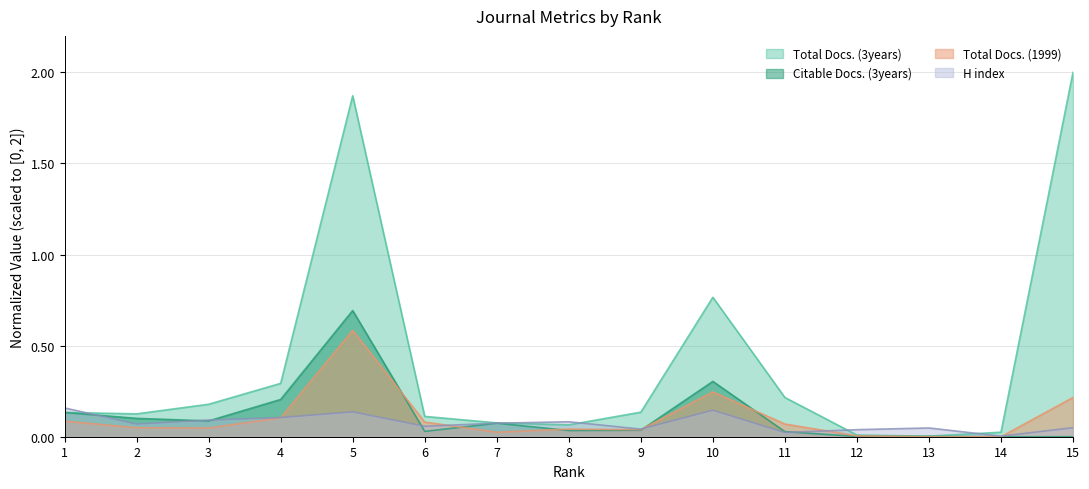

Reading right to left, list all the values displayed in this chart.

H index: 15=0.0	14=0.0	13=0.0	12=0.0	11=0.0	10=0.1	9=0.0	8=0.1	7=0.1	6=0.1	5=0.1	4=0.1	3=0.1	2=0.1	1=0.2
Total Docs. (3years): 15=2.0	14=0.0	13=0.0	12=0.0	11=0.2	10=0.8	9=0.1	8=0.1	7=0.1	6=0.1	5=1.9	4=0.3	3=0.2	2=0.1	1=0.1
Citable Docs. (3years): 15=0.0	14=0.0	13=0.0	12=0.0	11=0.0	10=0.3	9=0.0	8=0.0	7=0.1	6=0.0	5=0.7	4=0.2	3=0.1	2=0.1	1=0.1
Total Docs. (1999): 15=0.2	14=0.0	13=0.0	12=0.0	11=0.1	10=0.2	9=0.0	8=0.0	7=0.0	6=0.1	5=0.6	4=0.1	3=0.0	2=0.0	1=0.1